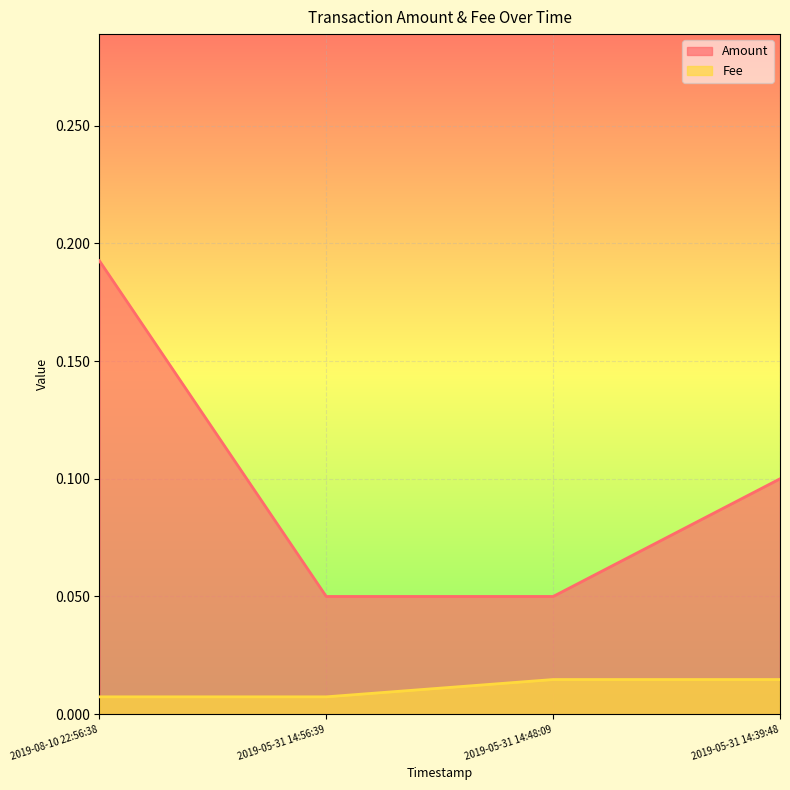

How many data points does each series have?

4